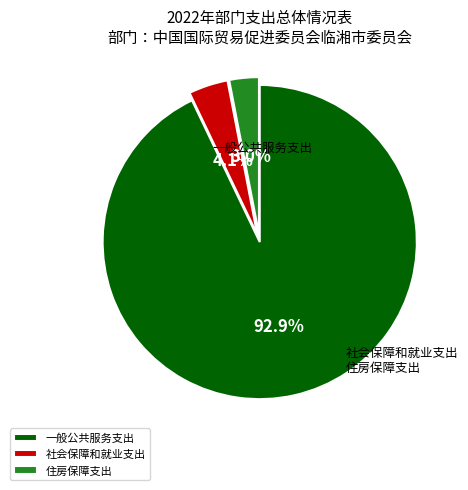

To the nearest percent, what portion does 住房保障支出 represent?

3%